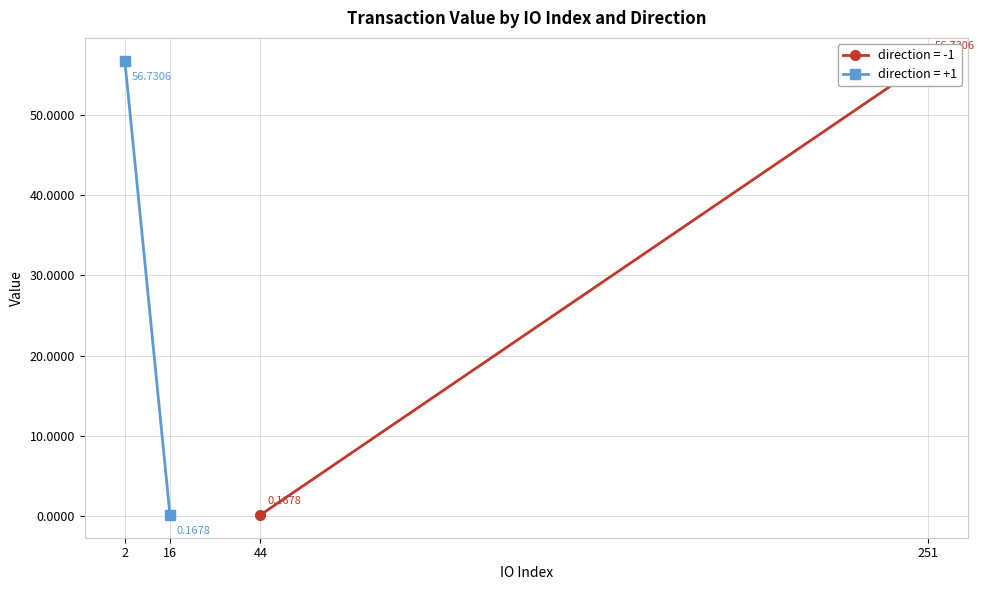

Is it true that value (direction=-1) equals 83.0 at -1 (io_index=251)?

False